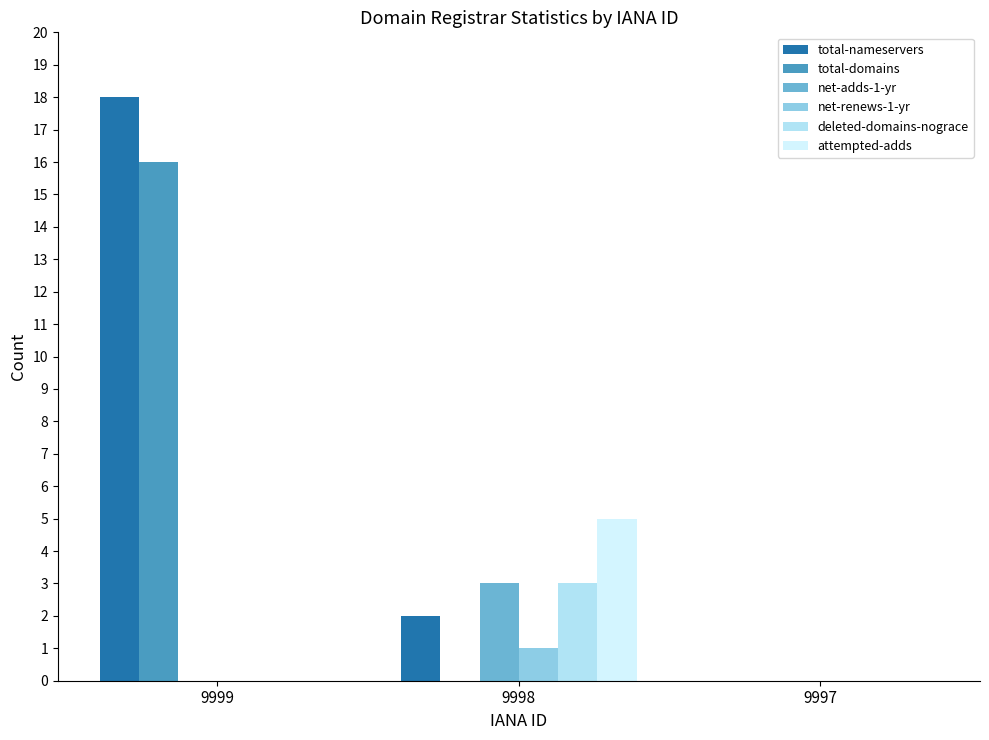

What is the total value across all series at 9999?

34